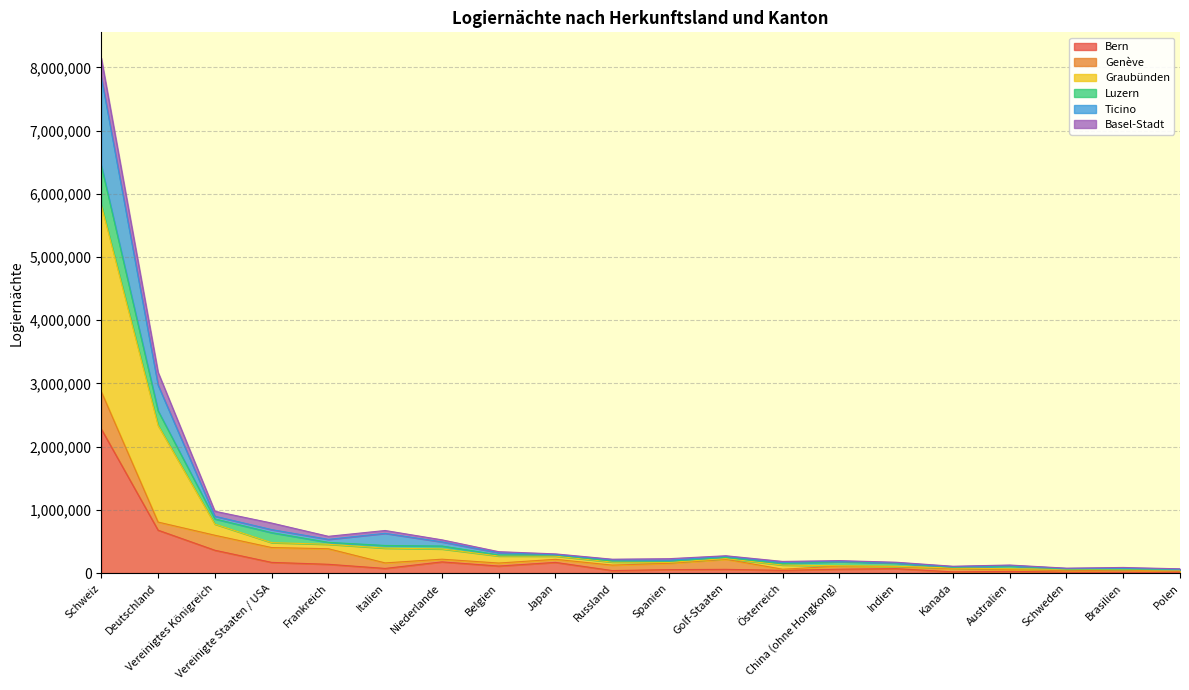

At which category is the sum across all series the highest?

Schweiz